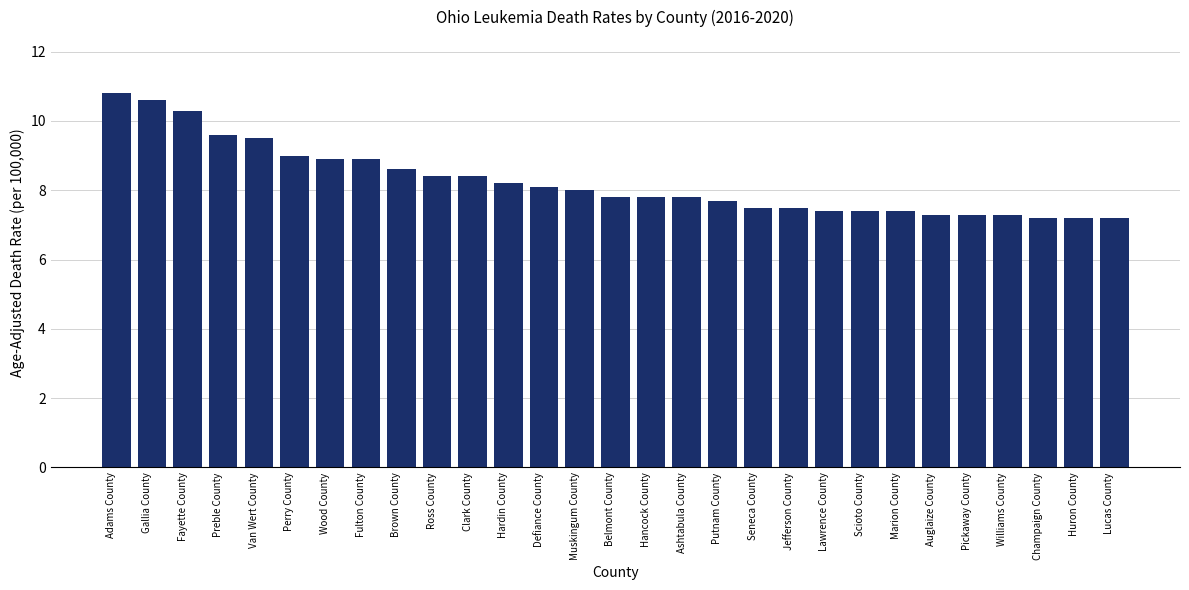

Are the bars grouped side by side (vs. stacked)?

No